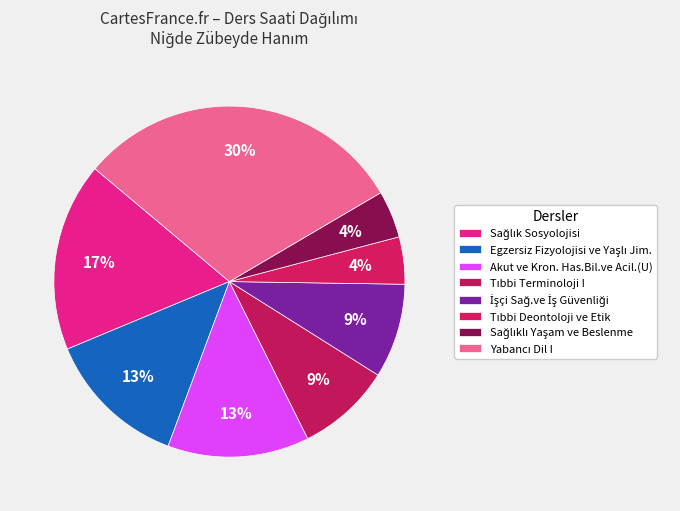

True or false: Sağlık Sosyolojisi accounts for 1% of the total.

False